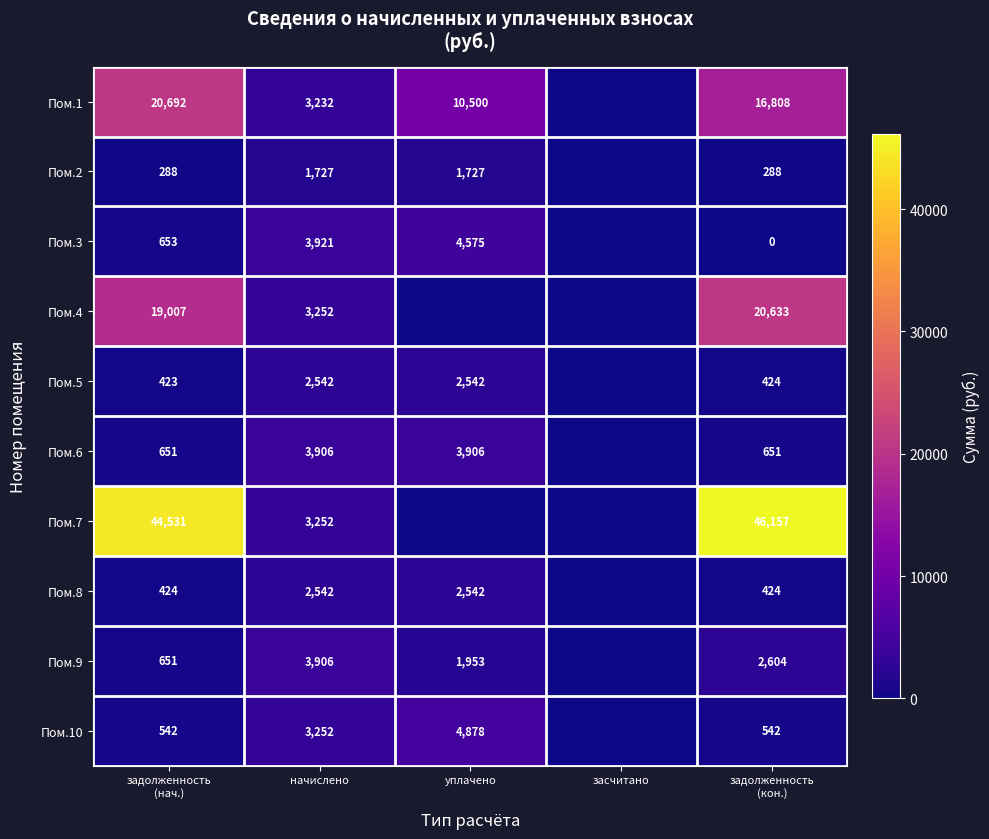

The Пом.5 series shows 2542 at уплачено. True or false?

True